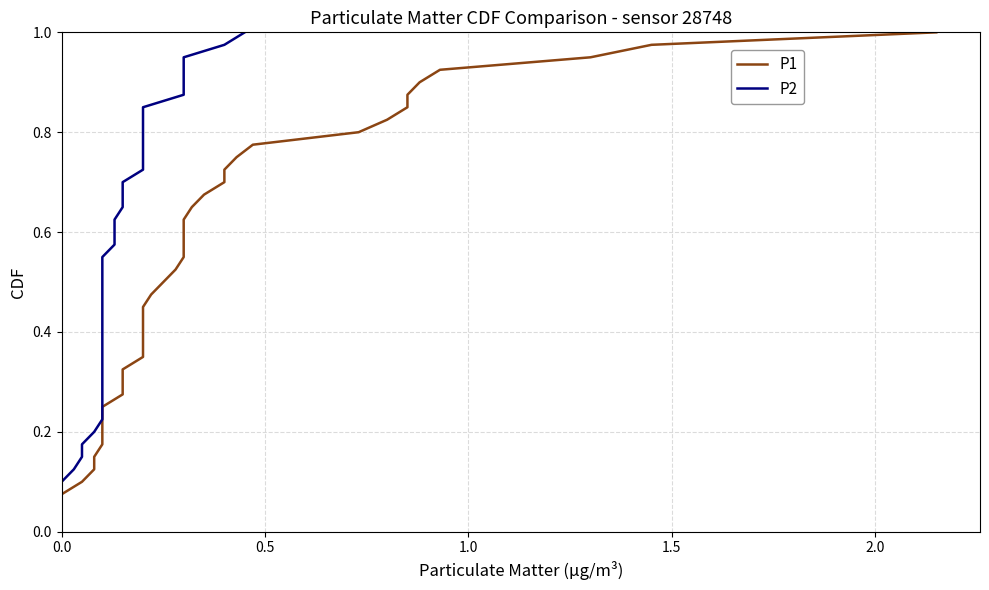

True or false: P1 and P2 intersect in this chart.

False